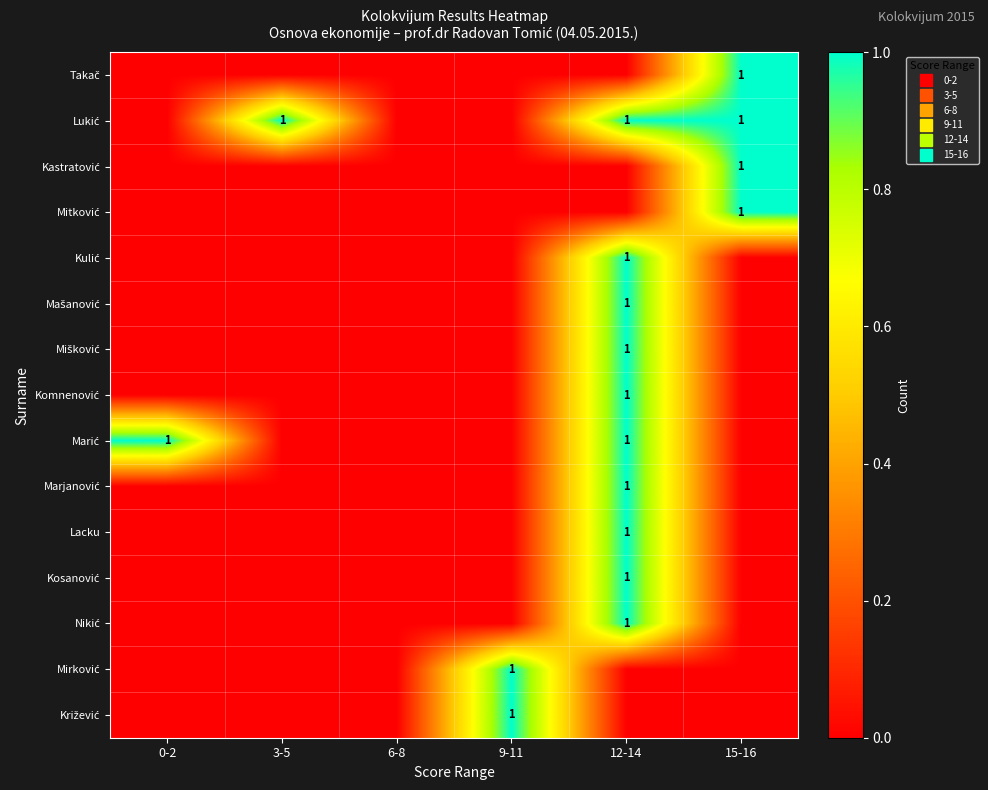

The value of Nikić at 6-8 is 0. True or false?

False